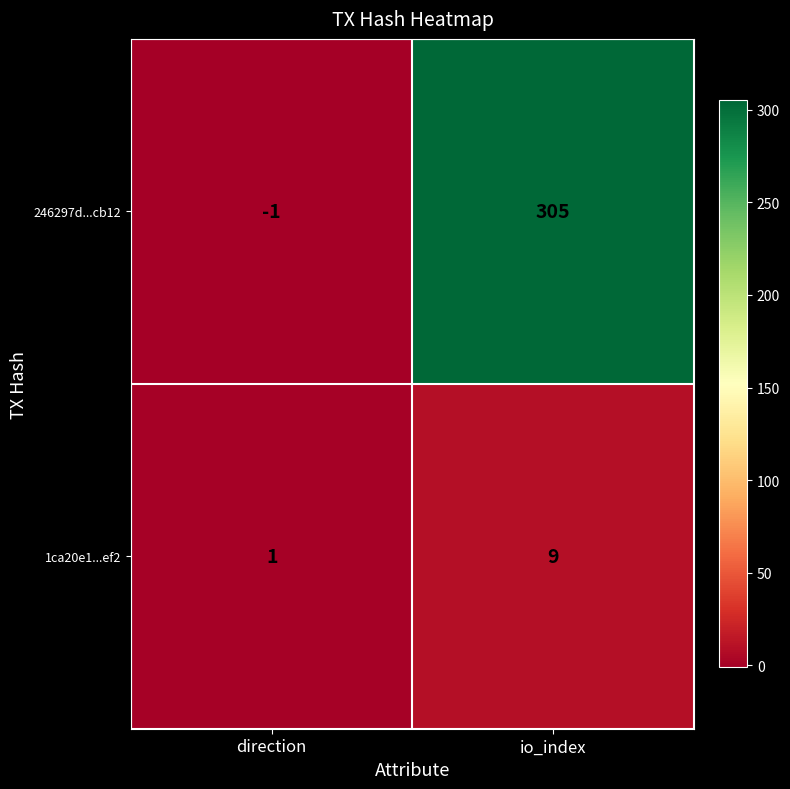

List the series in order of their peak value, lowest first.

1ca20e1...ef2, 246297d...cb12